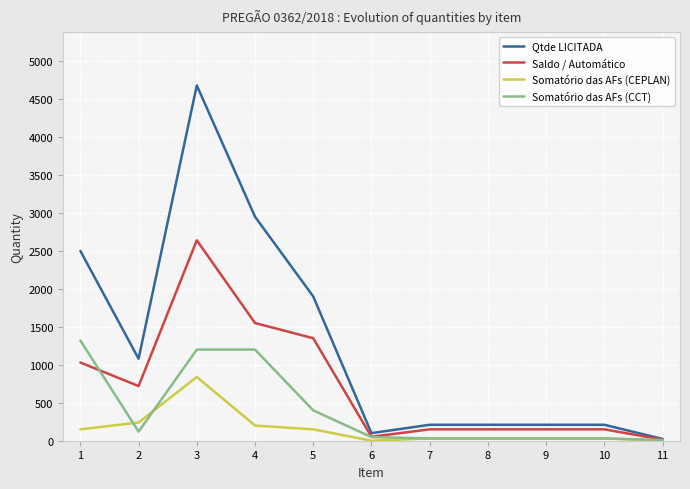

At which label does Qtde LICITADA reach its peak?

3